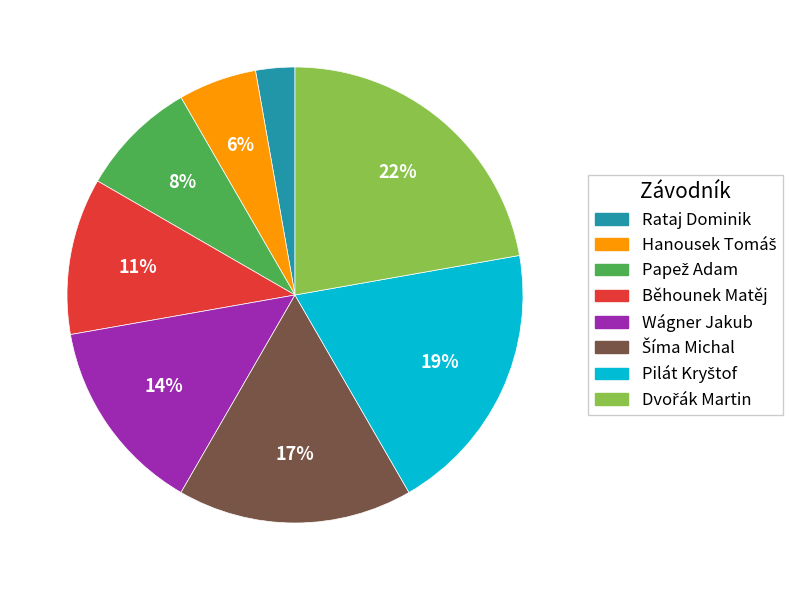

Is there any slice that represents more than half of the pie?

No